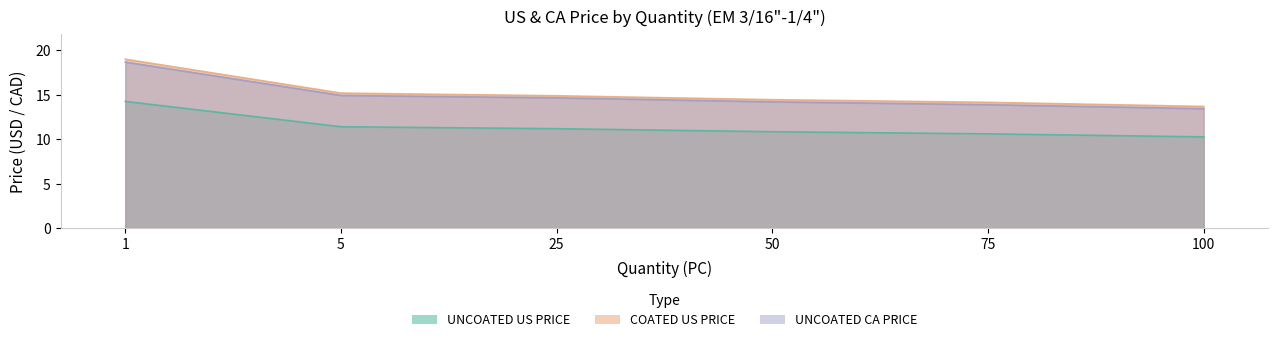

What is the maximum value for UNCOATED US PRICE?

14.2